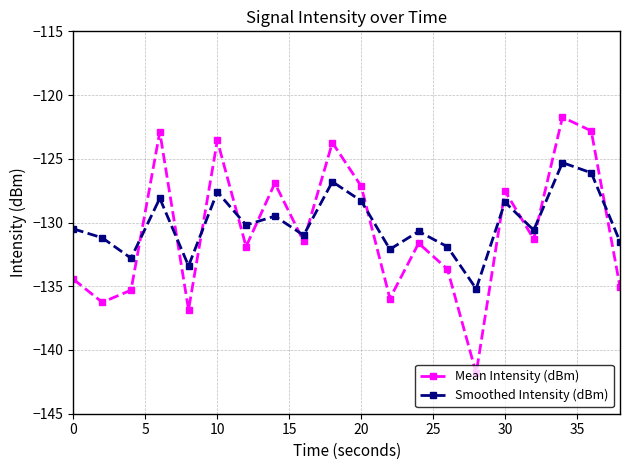

Does the chart have visible grid lines?

Yes